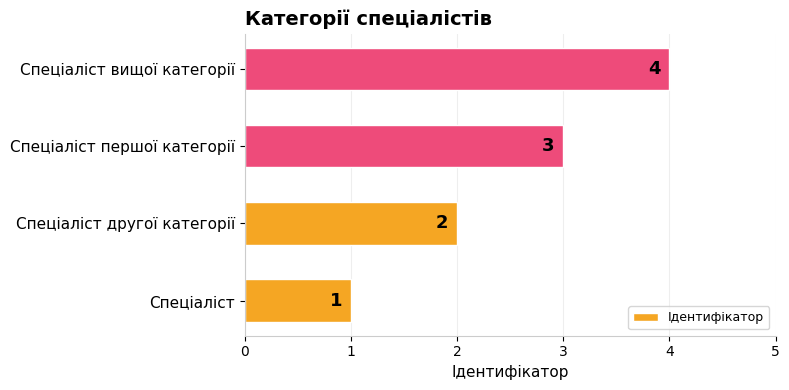

Does the chart contain any negative values?

No